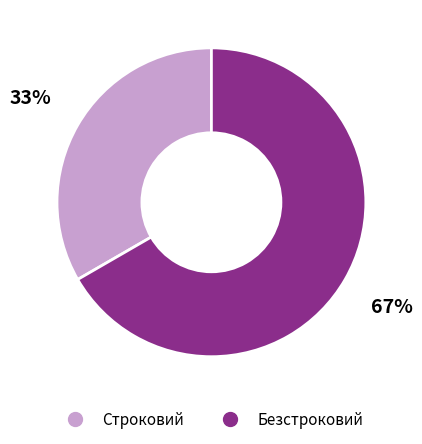

Is there any slice that represents more than half of the pie?

Yes